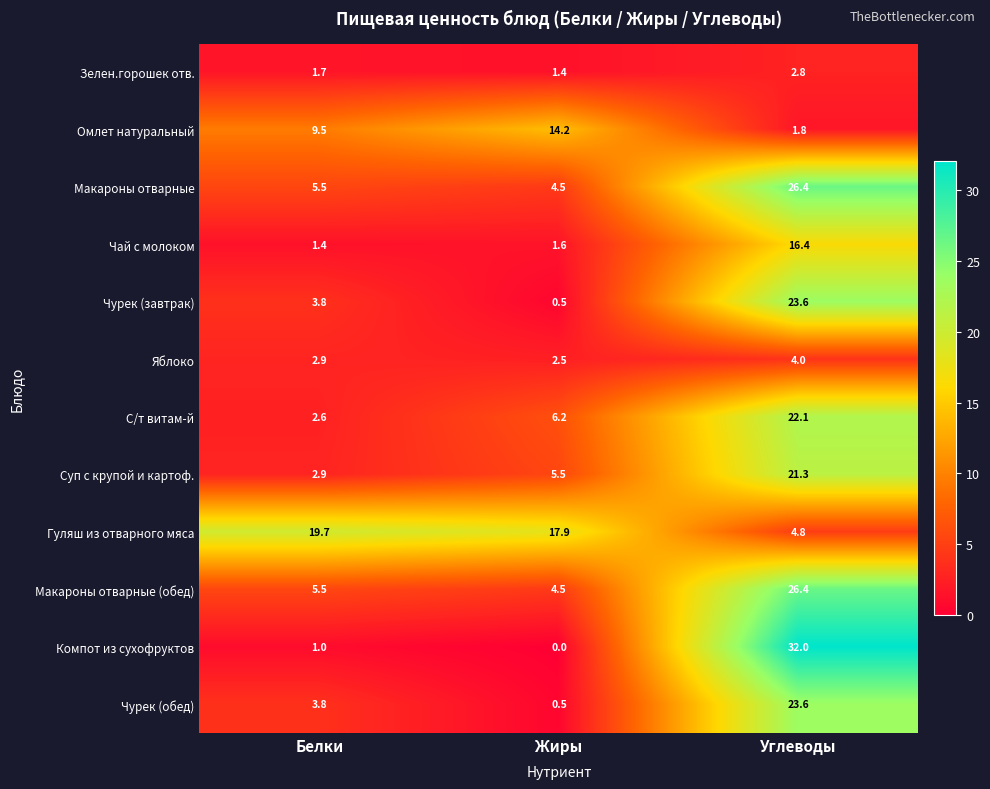

Is it true that Чурек (завтрак) equals 5.0 at Белки?

False